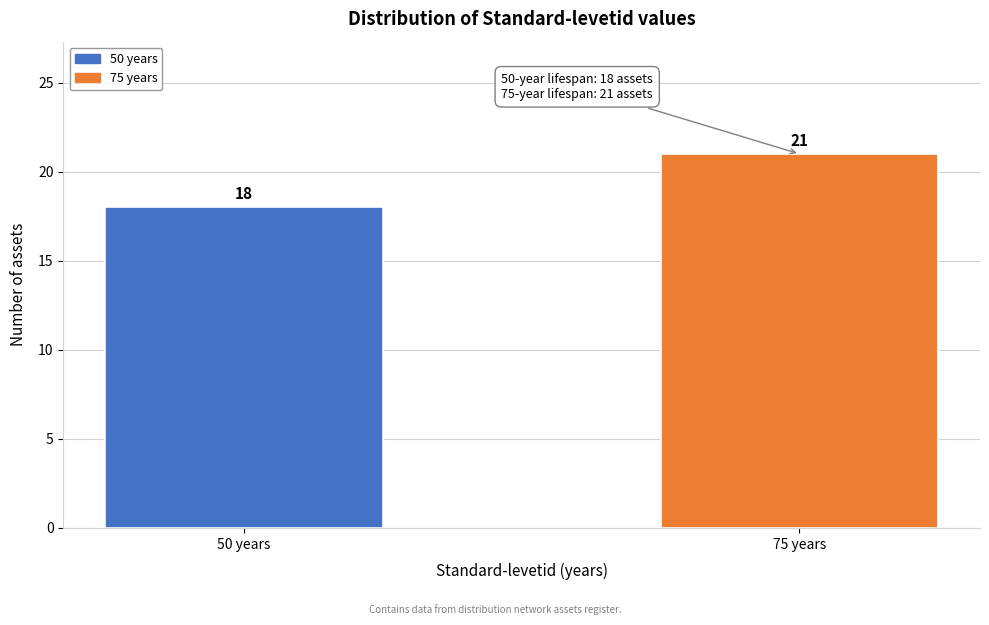

Reading right to left, transcribe all the data shown in this chart.

75 years=21	50 years=18